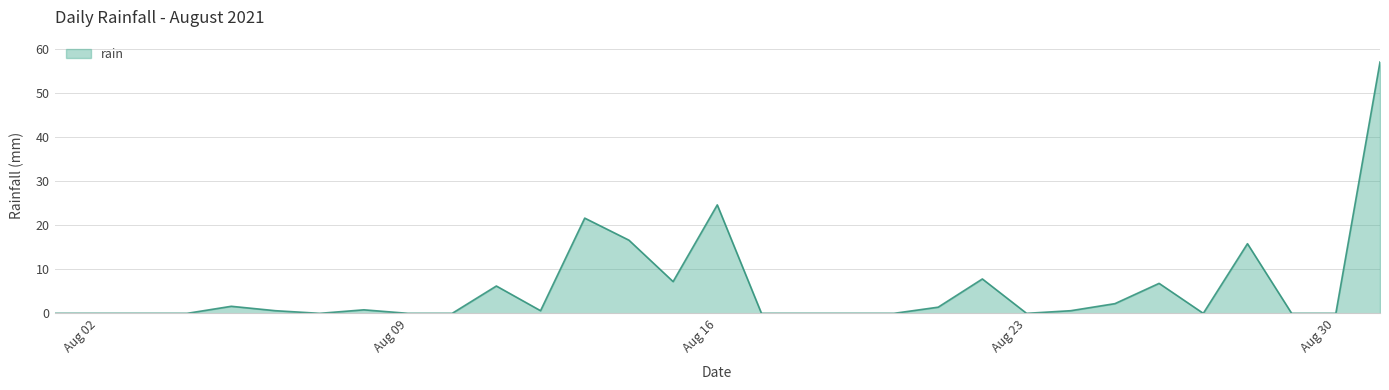

What is the greatest value displayed?

57.0